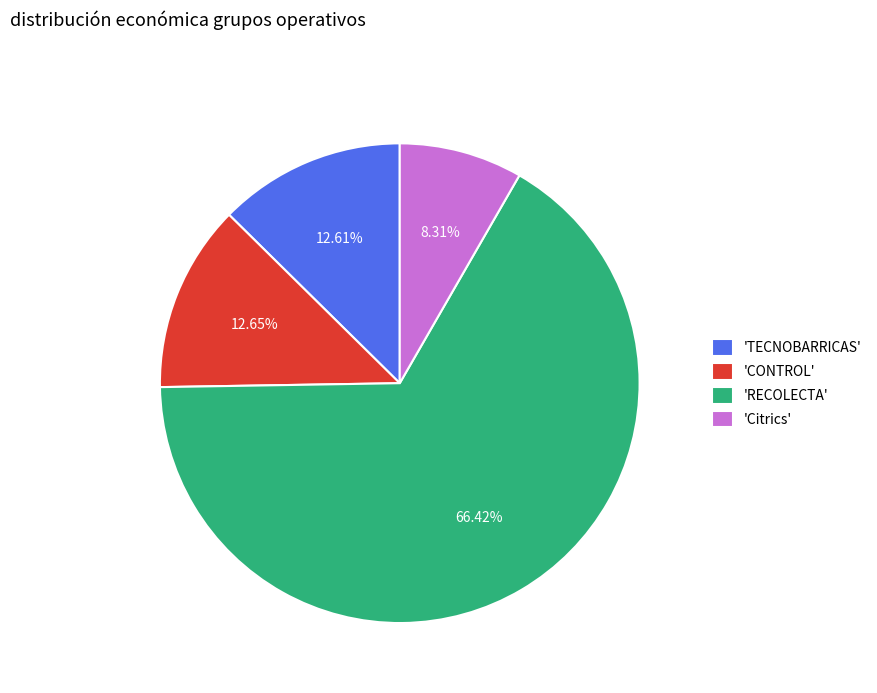

Which has a higher value, 'TECNOBARRICAS' or 'Citrics'?

'TECNOBARRICAS'